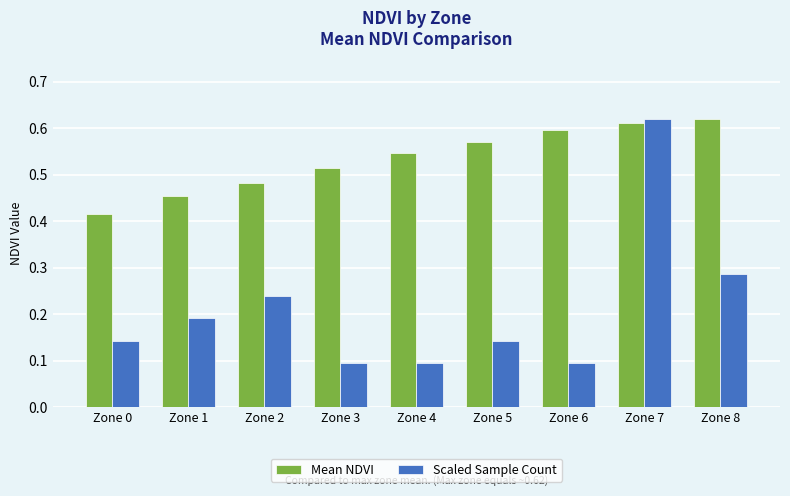

What is the sum of the Mean NDVI values at Zone 8 and Zone 5?

1.2